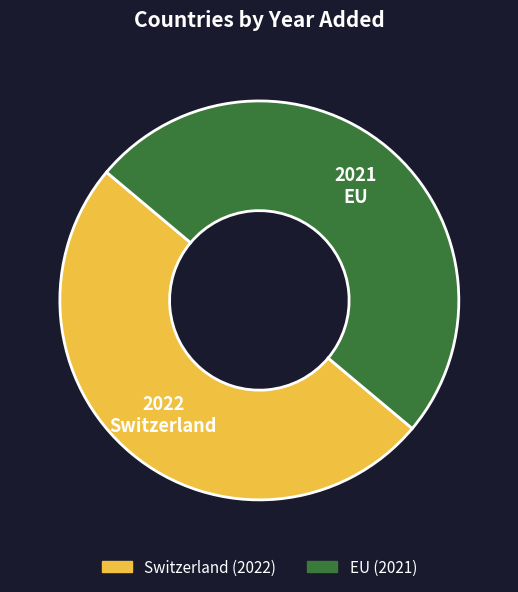

The Switzerland slice represents 36% of the pie. True or false?

False